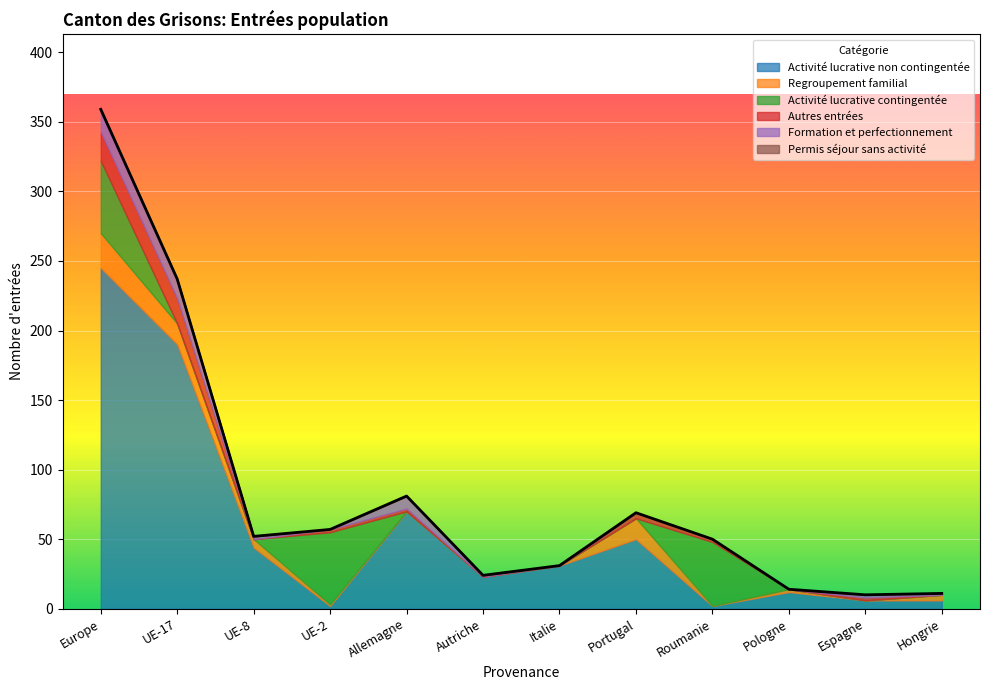

List the series in order of their peak value, highest first.

Activité lucrative non contingentée, Activité lucrative contingentée, Regroupement familial, Autres entrées, Formation et perfectionnement, Permis séjour sans activité